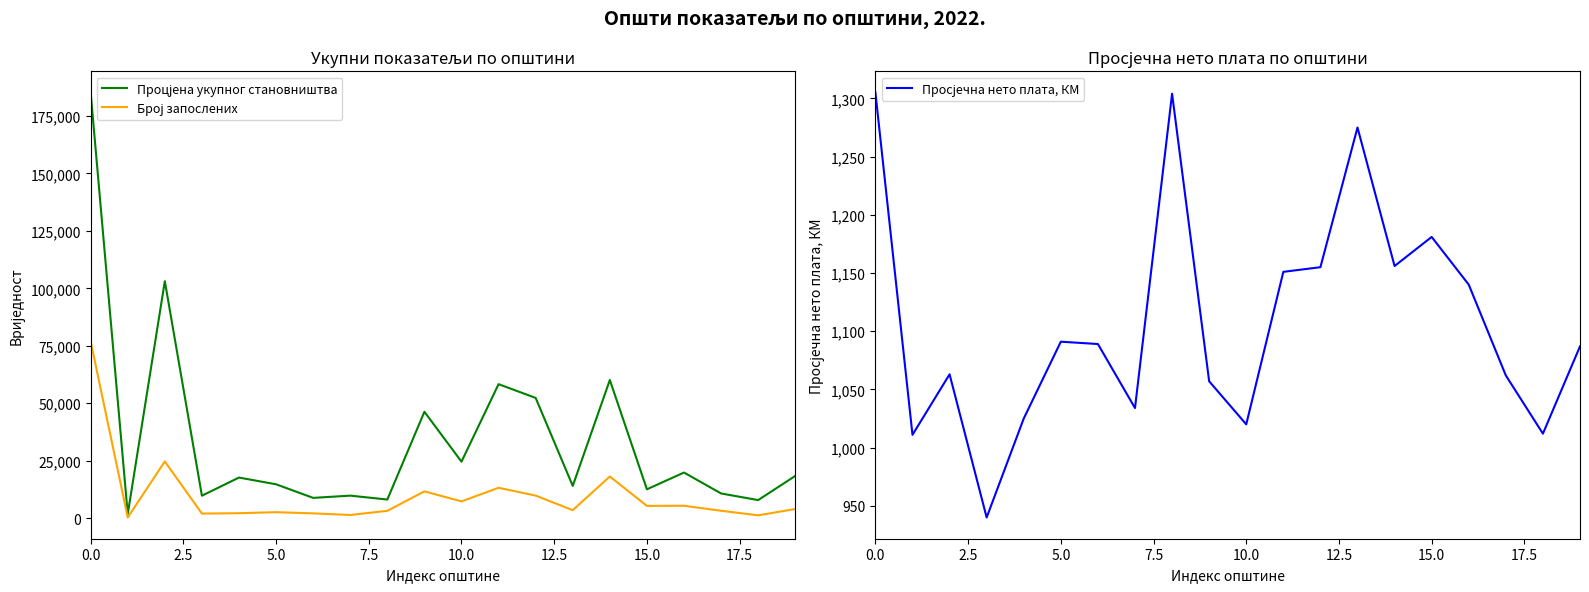

Which series has the largest total across all categories?

Процјена укупног становништва